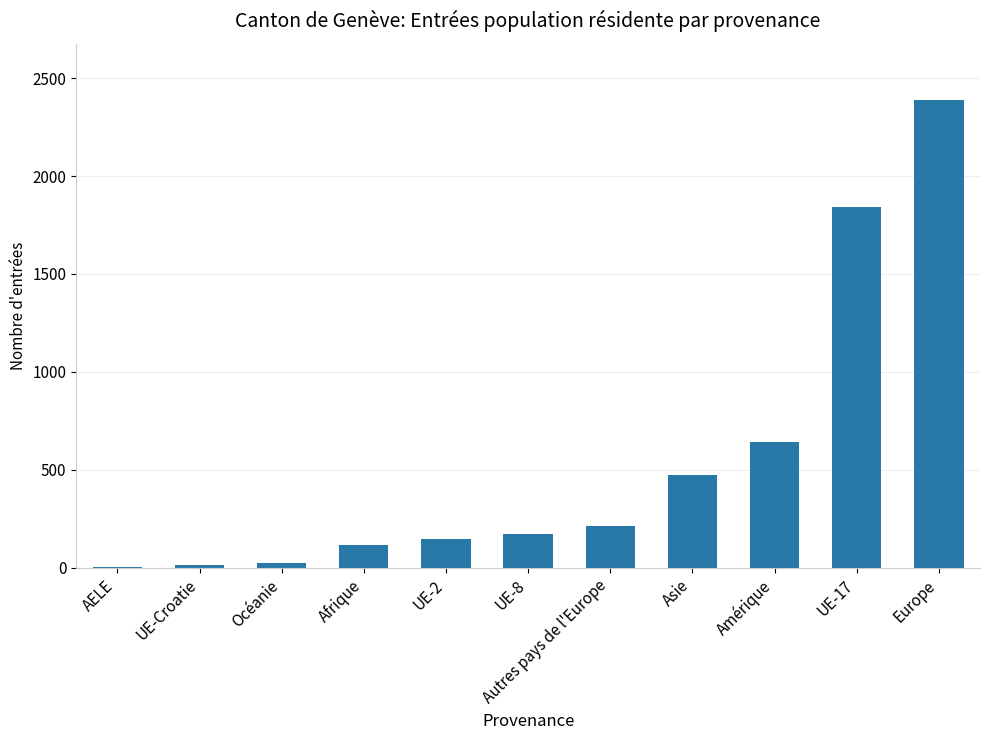

Which has a higher value, Amérique or UE-8?

Amérique